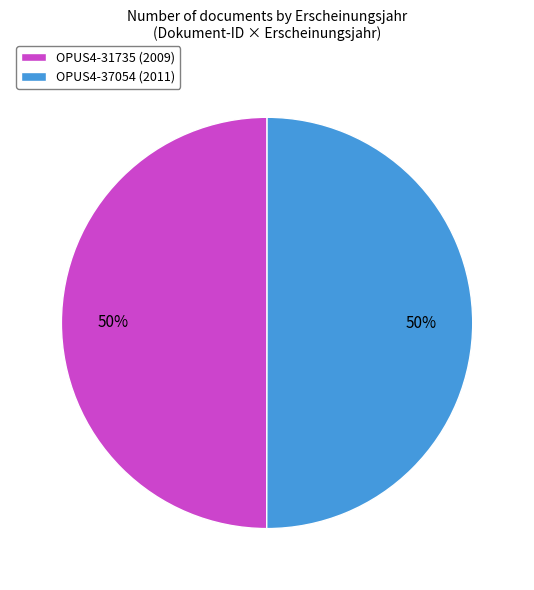

To the nearest percent, what portion does OPUS4-31735 (2009) represent?

50%